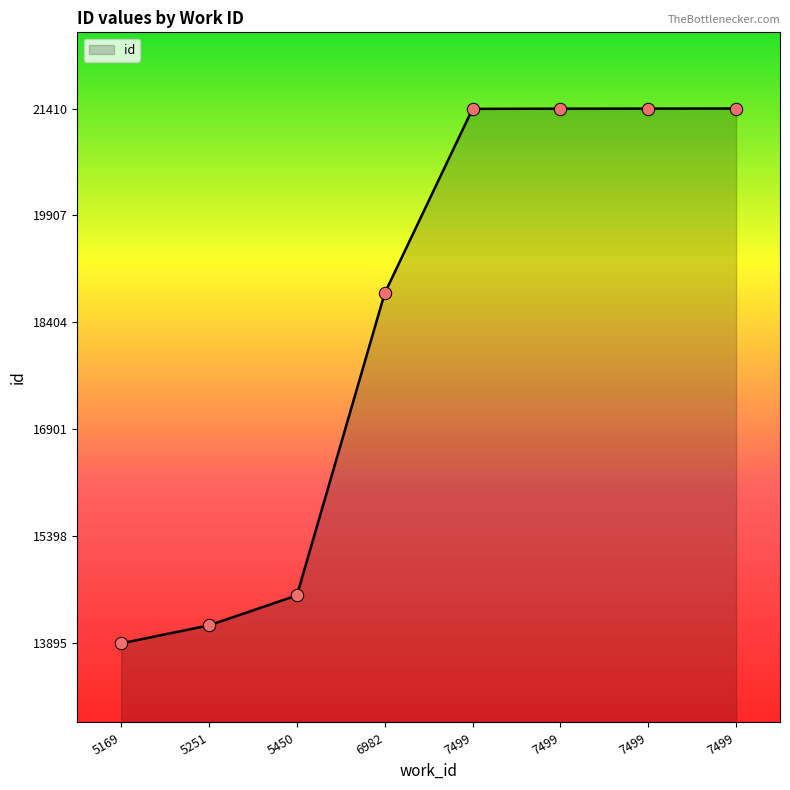

Between 5169 and 7499, which is larger?

7499